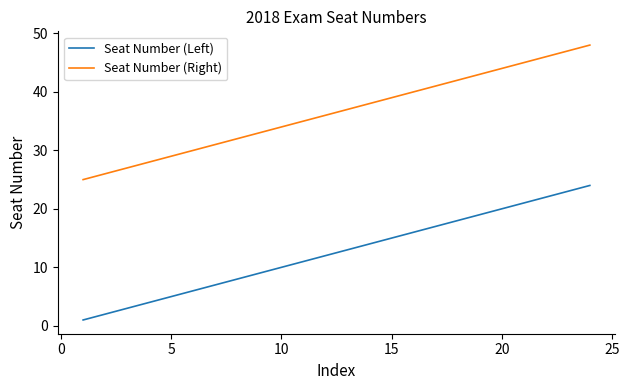

True or false: Seat Number (Right) and Seat Number (Left) cross at least once.

False